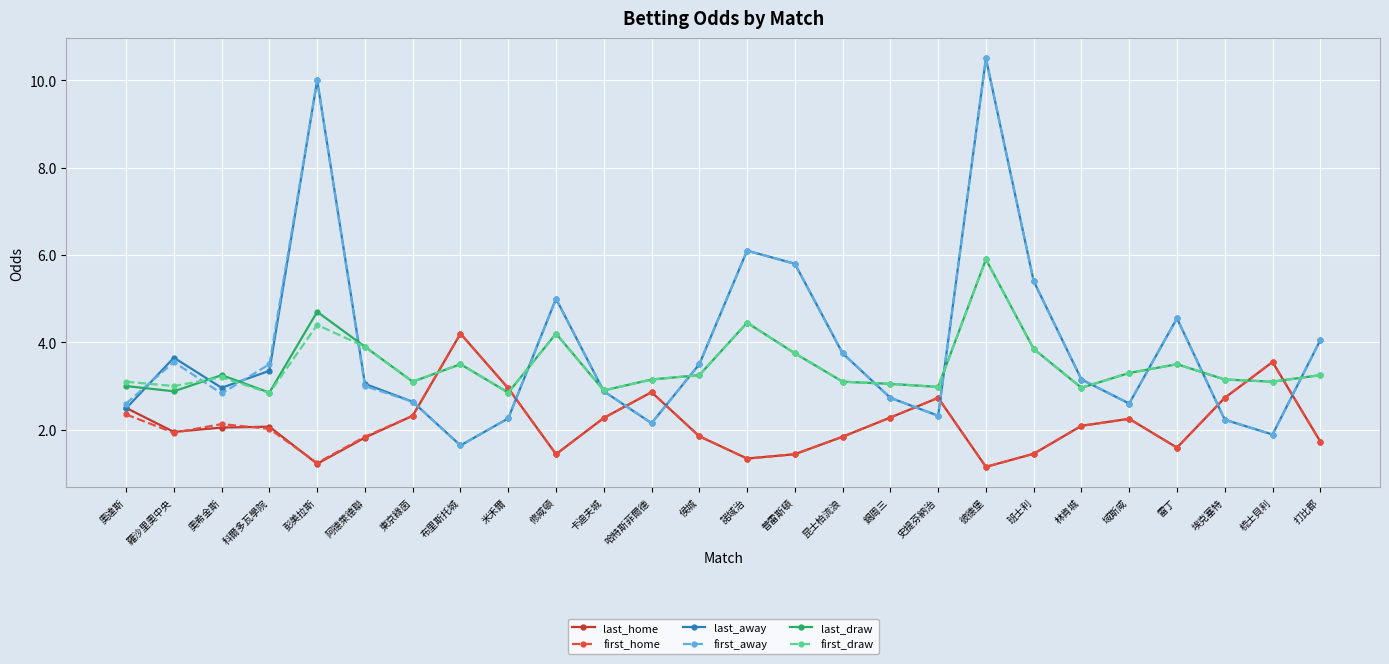

How many lines are shown in the chart?

6